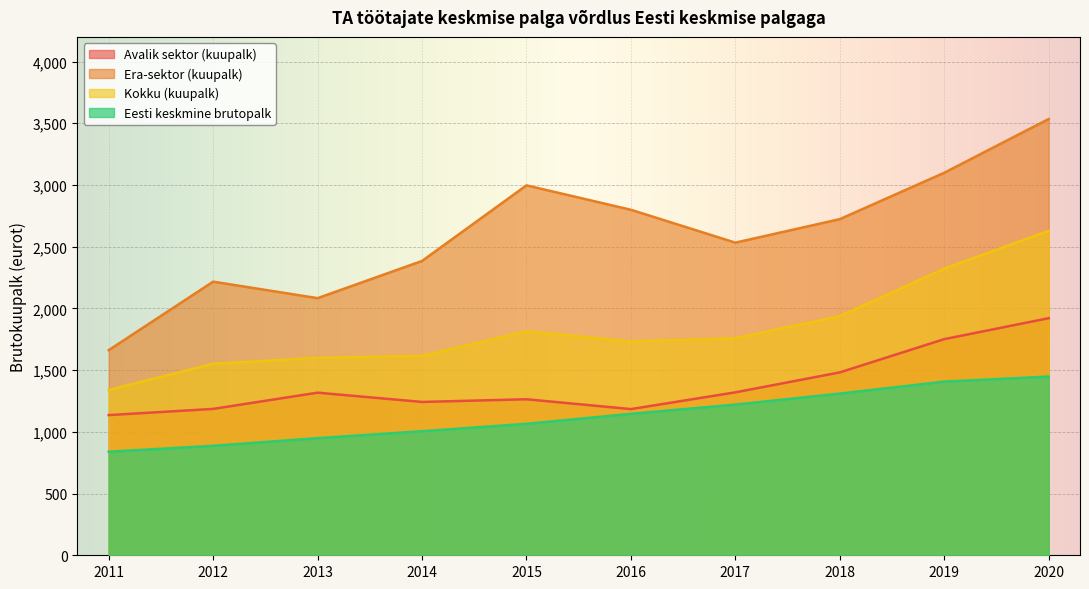

How many lines are shown in the chart?

4